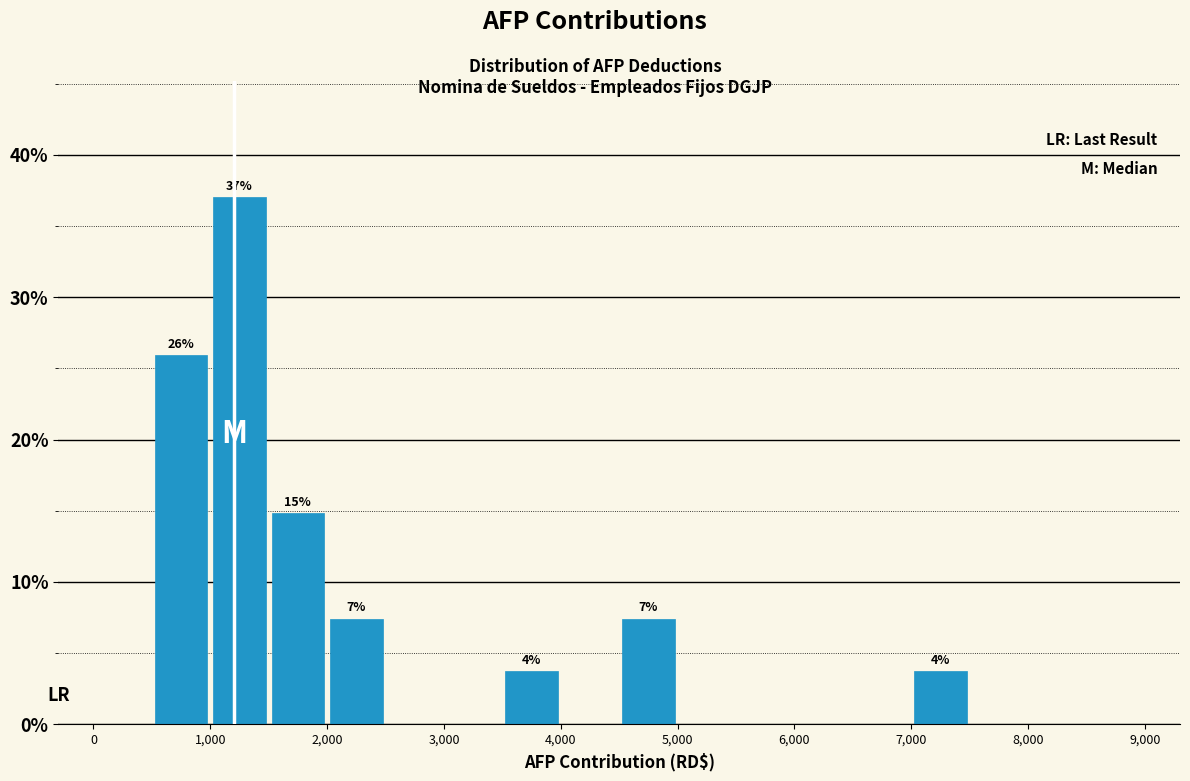

Which range on the x-axis has the tallest bar?

1000 to 1500